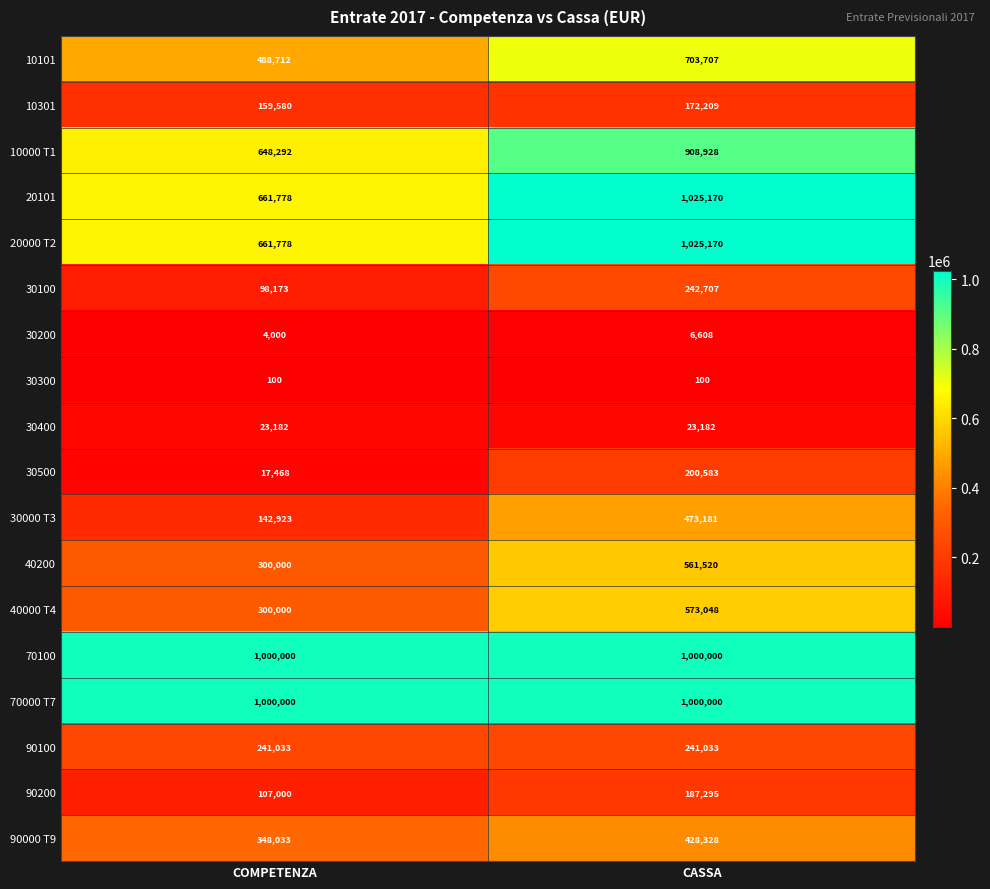

Which category has the highest value in the 40200 series?

CASSA